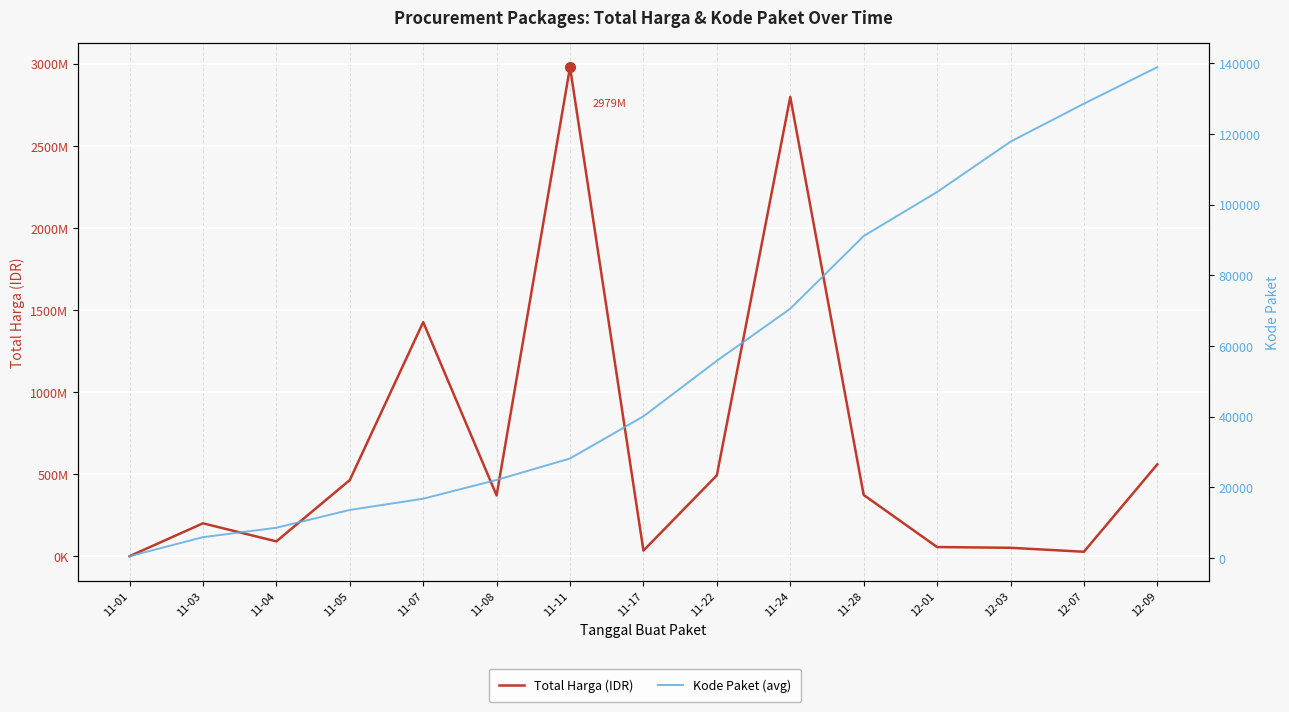

What is the value of the Kode Paket (avg) point at the 7th from the left?

28196